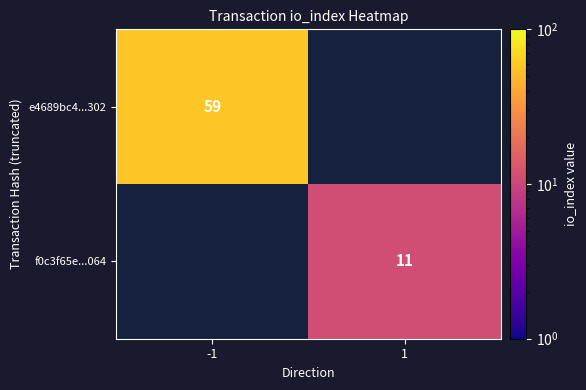

Is it true that e4689bc4...302 equals 34 at -1?

False